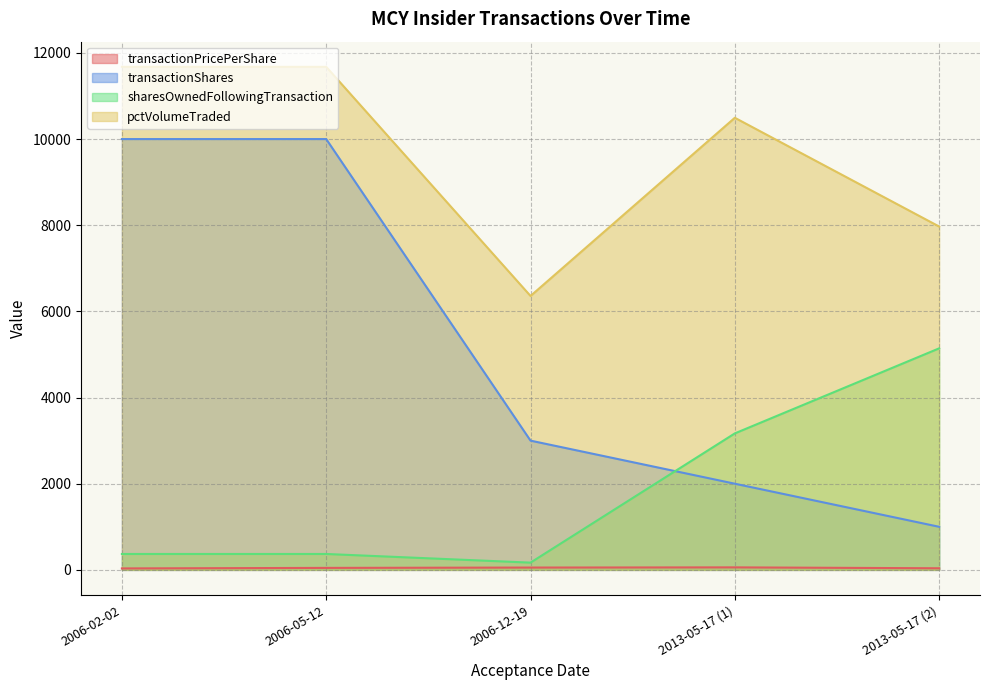

List the series in order of their peak value, lowest first.

transactionPricePerShare, sharesOwnedFollowingTransaction, transactionShares, pctVolumeTraded